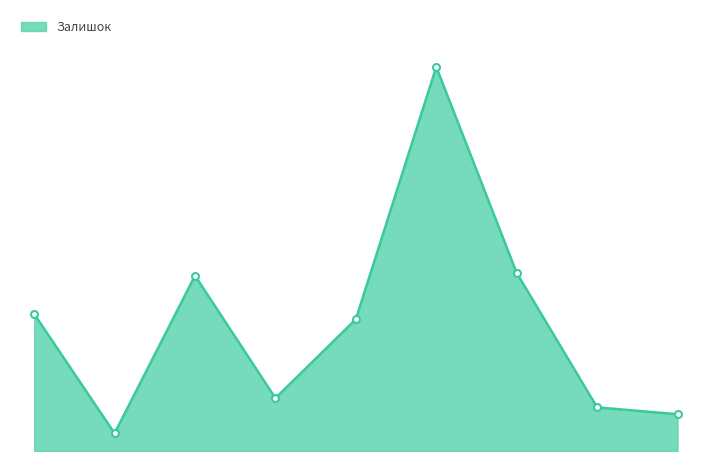

Is this an area chart (filled region under the line)?

Yes